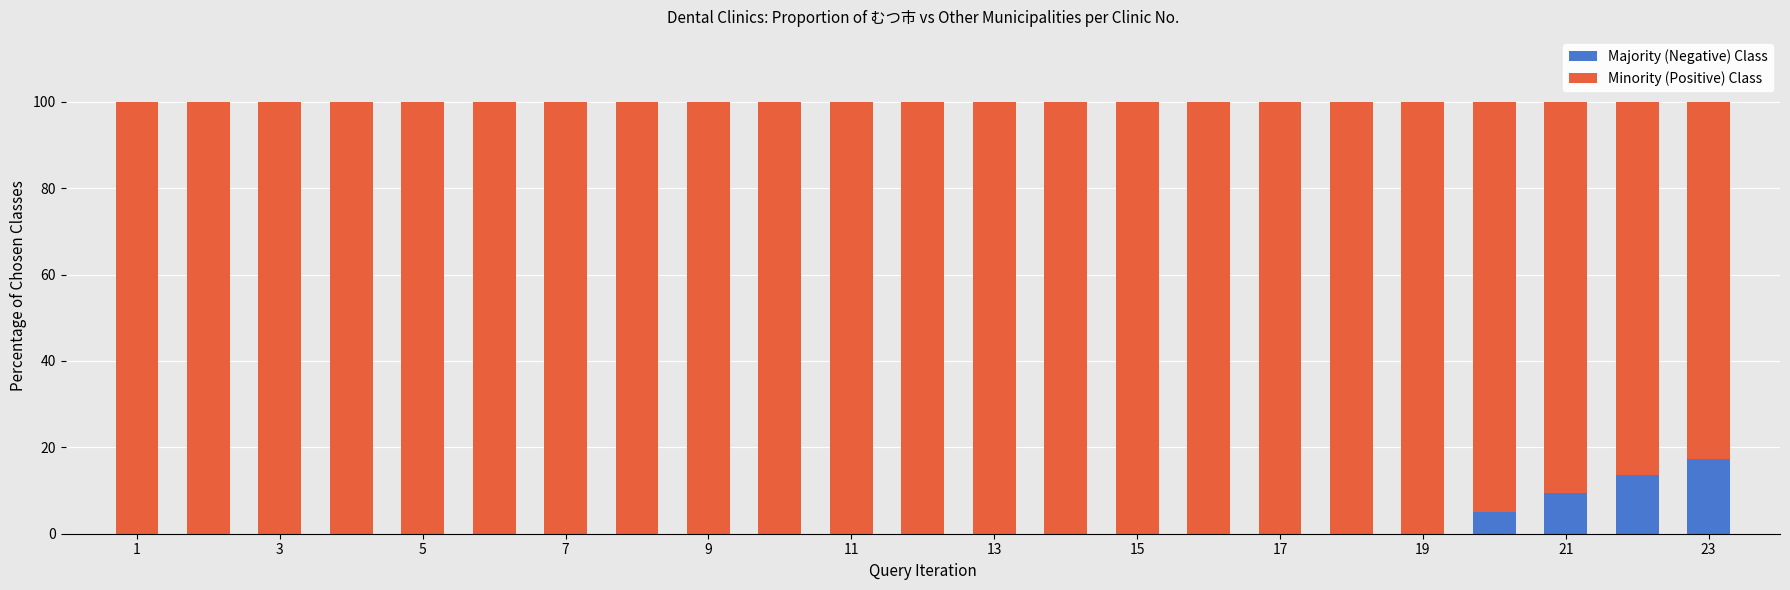

Rank the series by their average value, from lowest to highest.

Majority (Negative) Class, Minority (Positive) Class